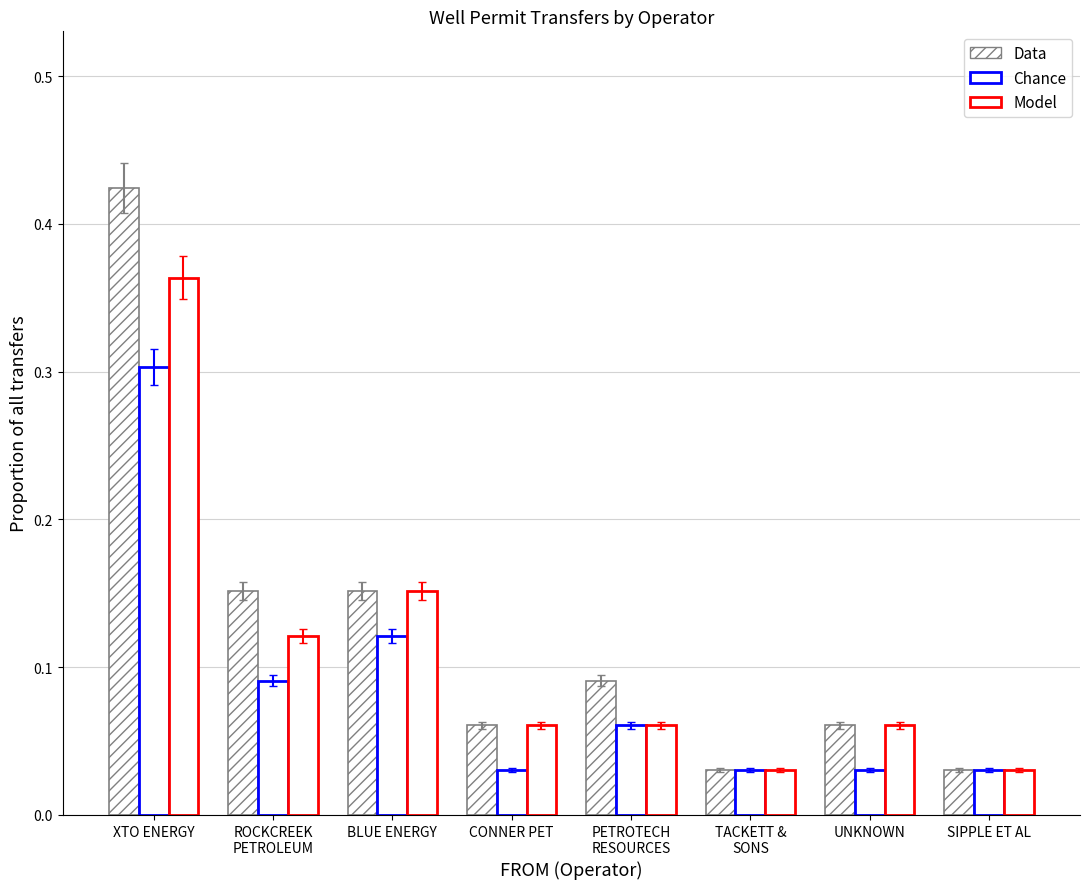

What is the difference between the Chance values at SIPPLE ET AL and XTO ENERGY?

0.3